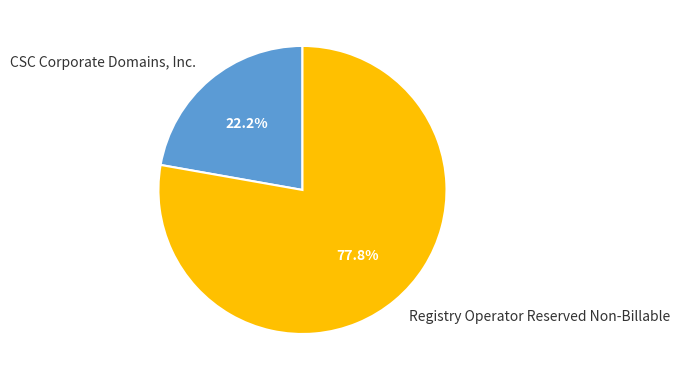

Between CSC Corporate Domains, Inc. and Registry Operator Reserved Non-Billable, which is larger?

Registry Operator Reserved Non-Billable